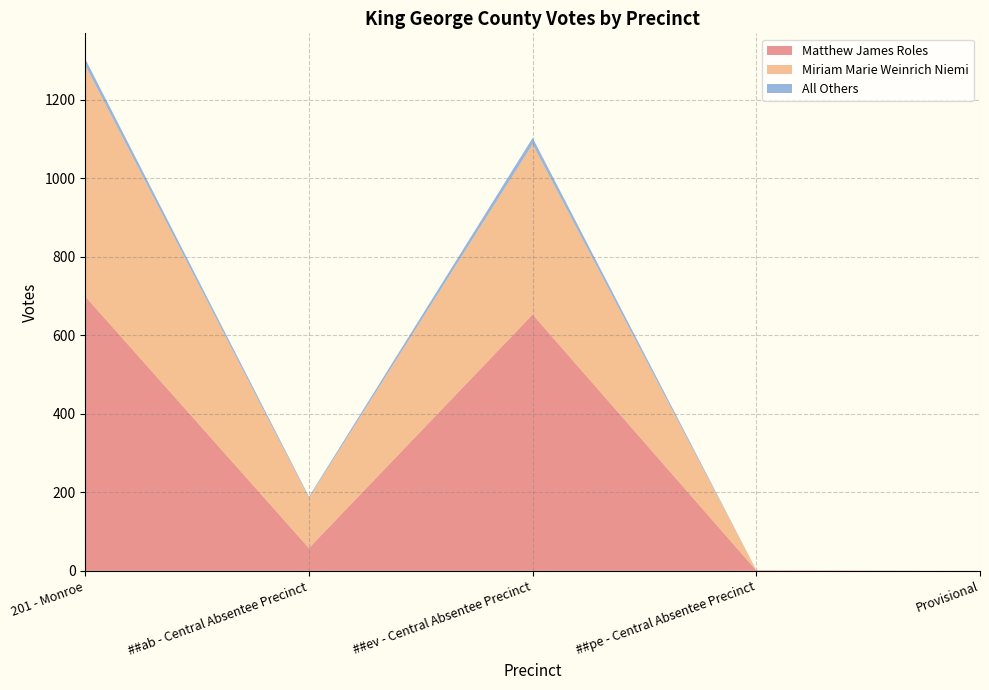

Reading left to right, list all the values displayed in this chart.

Matthew James Roles: 201 - Monroe=699	##ab - Central Absentee Precinct=58	##ev - Central Absentee Precinct=653	##pe - Central Absentee Precinct=1	Provisional=0
Miriam Marie Weinrich Niemi: 201 - Monroe=589	##ab - Central Absentee Precinct=128	##ev - Central Absentee Precinct=434	##pe - Central Absentee Precinct=1	Provisional=0
All Others: 201 - Monroe=16	##ab - Central Absentee Precinct=3	##ev - Central Absentee Precinct=16	##pe - Central Absentee Precinct=0	Provisional=0